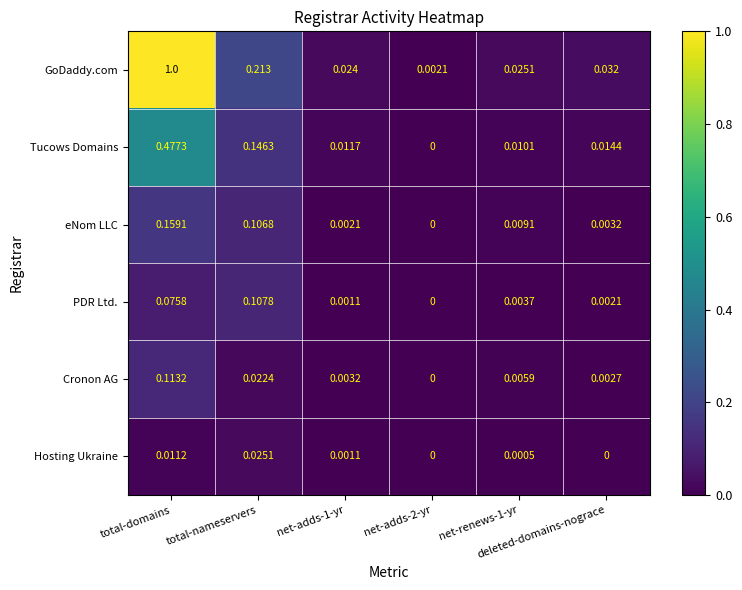

Which series has the largest total across all categories?

GoDaddy.com